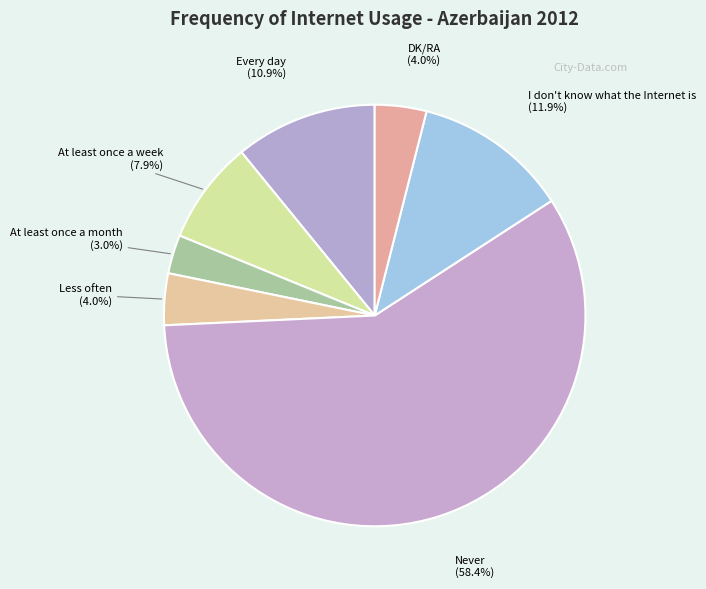

Which slice is the smallest?

At least once a month